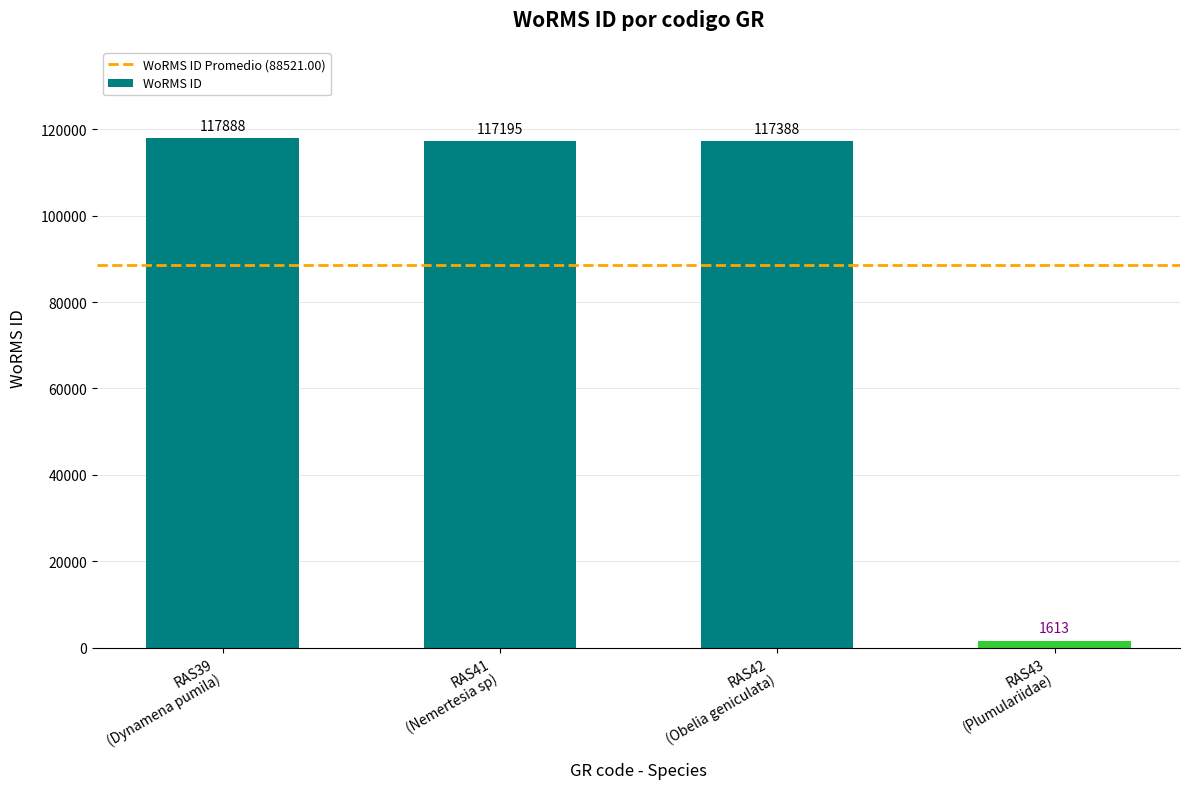

What is the maximum value shown in the chart?

117888